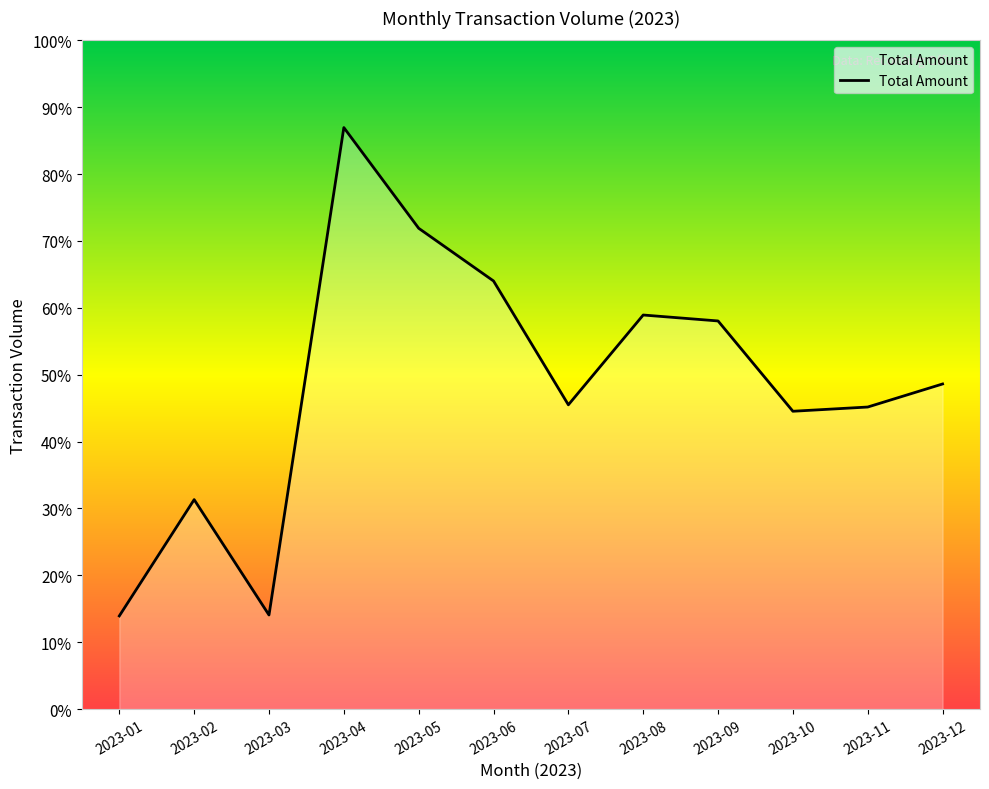

List the labels in order of value, smallest first.

2023-01, 2023-03, 2023-02, 2023-10, 2023-11, 2023-07, 2023-12, 2023-09, 2023-08, 2023-06, 2023-05, 2023-04